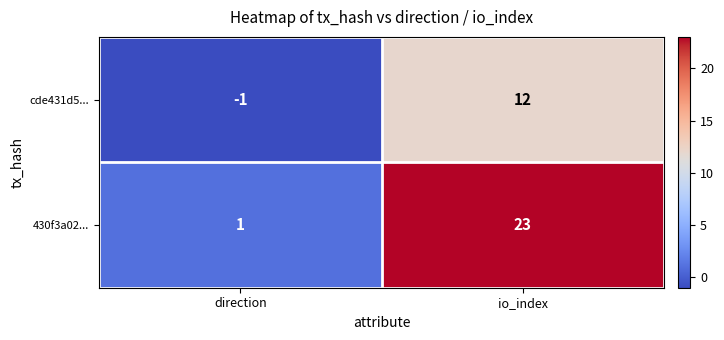

What is the difference between the highest and lowest values at io_index?

11